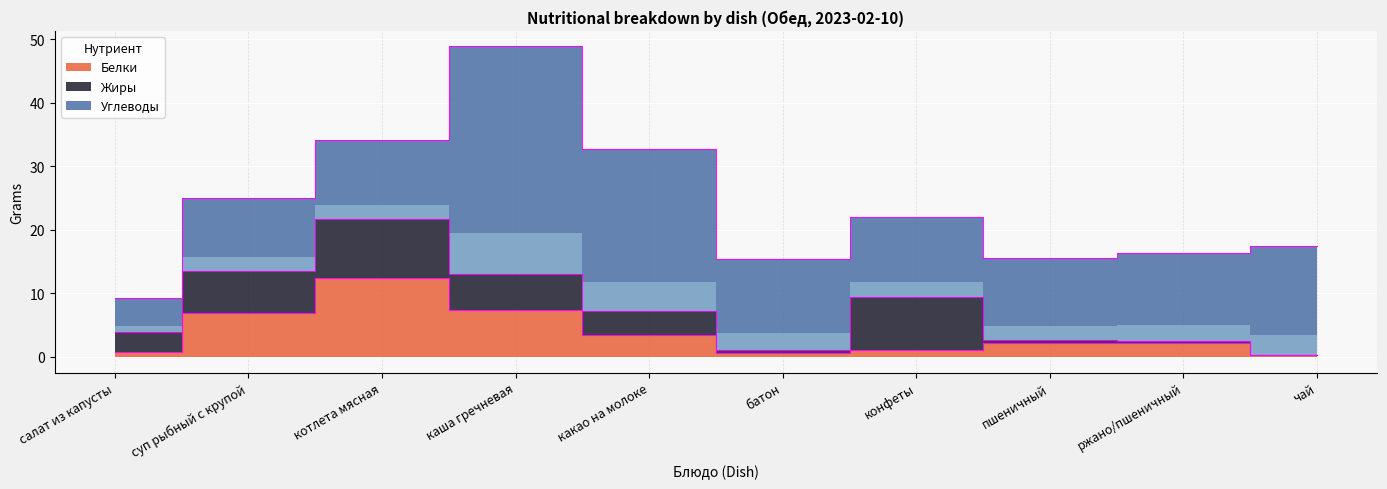

Reading right to left, extract all data points from this chart.

Белки: чай=0.2	ржано/пшеничный=2.3	пшеничный=2.2	конфеты=1.1	батон=0.6	какао на молоке=3.5	каша гречневая=7.5	котлета мясная=12.4	суп рыбный с крупой=6.9	салат из капусты=0.8
Жиры: чай=0.1	ржано/пшеничный=0.3	пшеничный=0.4	конфеты=8.4	батон=0.6	какао на молоке=3.7	каша гречневая=5.6	котлета мясная=9.2	суп рыбный с крупой=6.7	салат из капусты=3.0
Углеводы: чай=17.2	ржано/пшеничный=13.9	пшеничный=13.0	конфеты=12.5	батон=14.2	какао на молоке=25.5	каша гречневая=35.8	котлета мясная=12.6	суп рыбный с крупой=11.5	салат из капусты=5.4